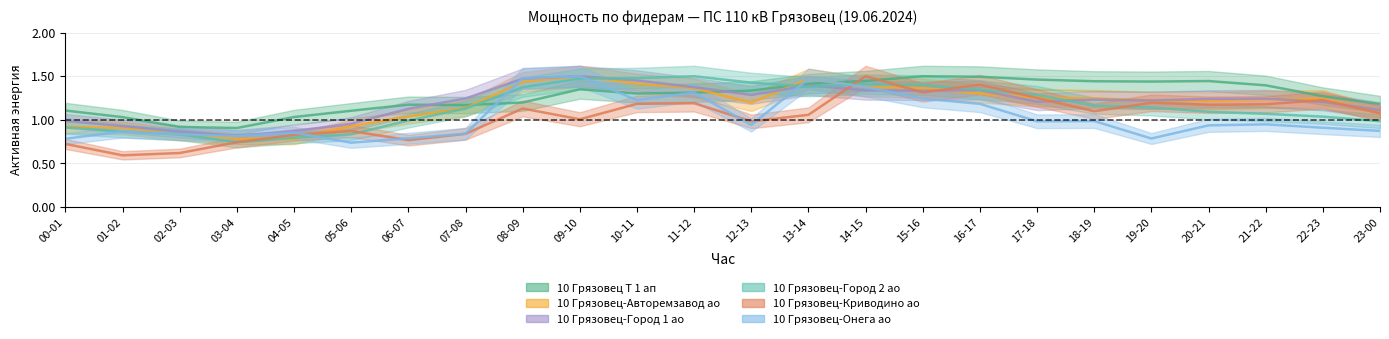

Where does the 10 Грязовец Т 1 ап series first go above 1?

00-01